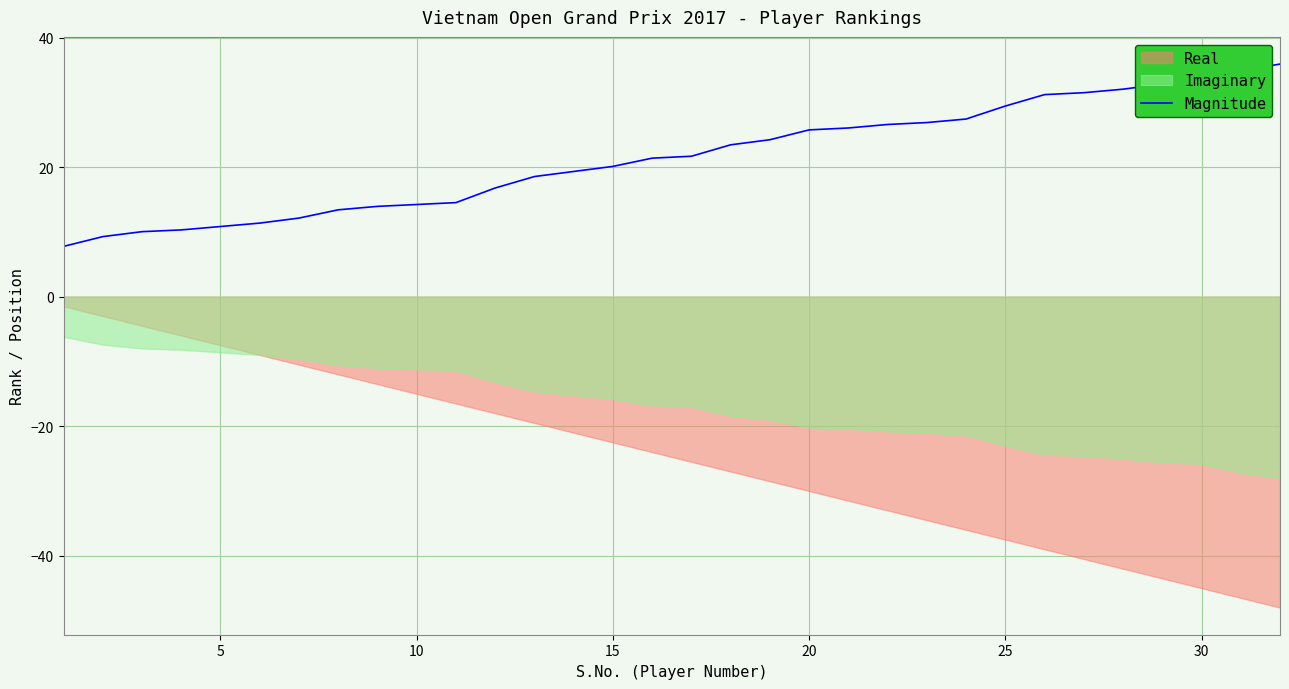

What is the difference between the maximum and minimum values?

28.1